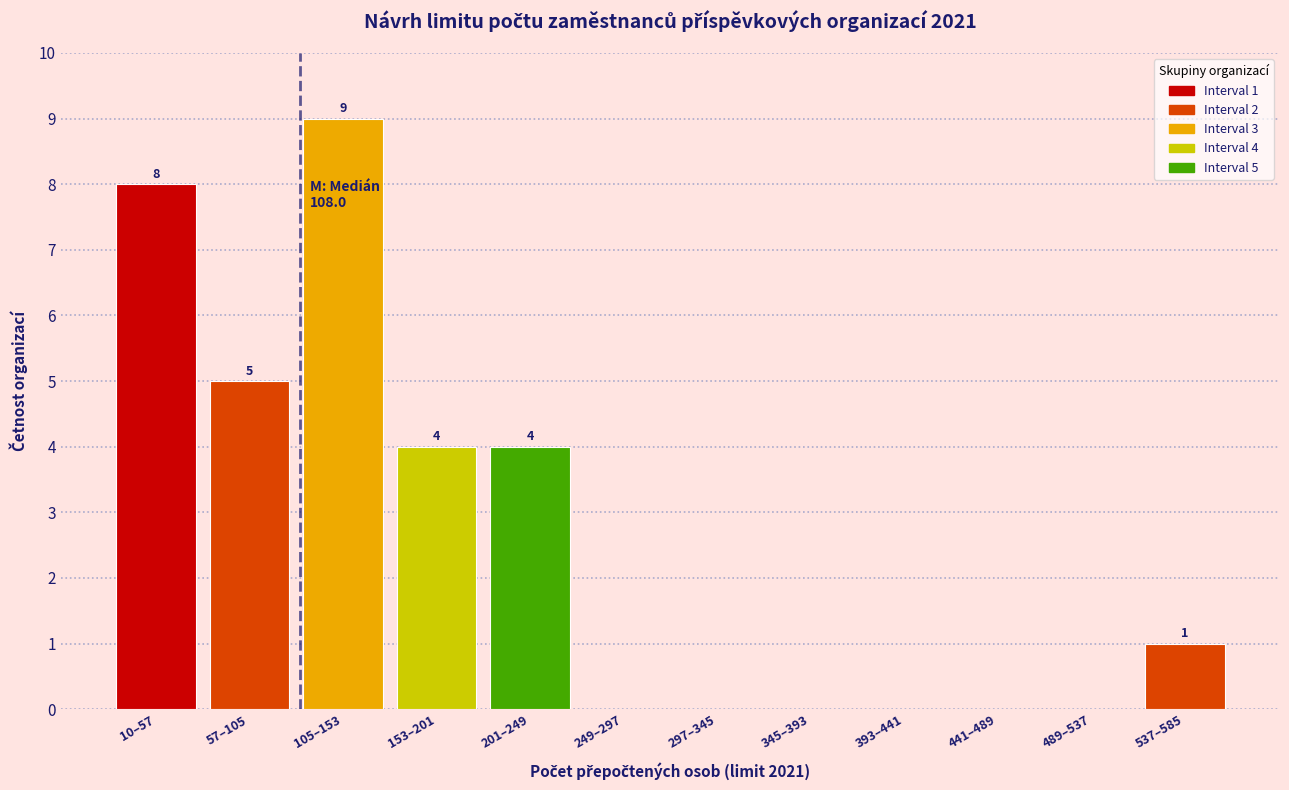

Reading right to left, extract all data points from this chart.

537–585=1	489–537=0	441–489=0	393–441=0	345–393=0	297–345=0	249–297=0	201–249=4	153–201=4	105–153=9	57–105=5	10–57=8